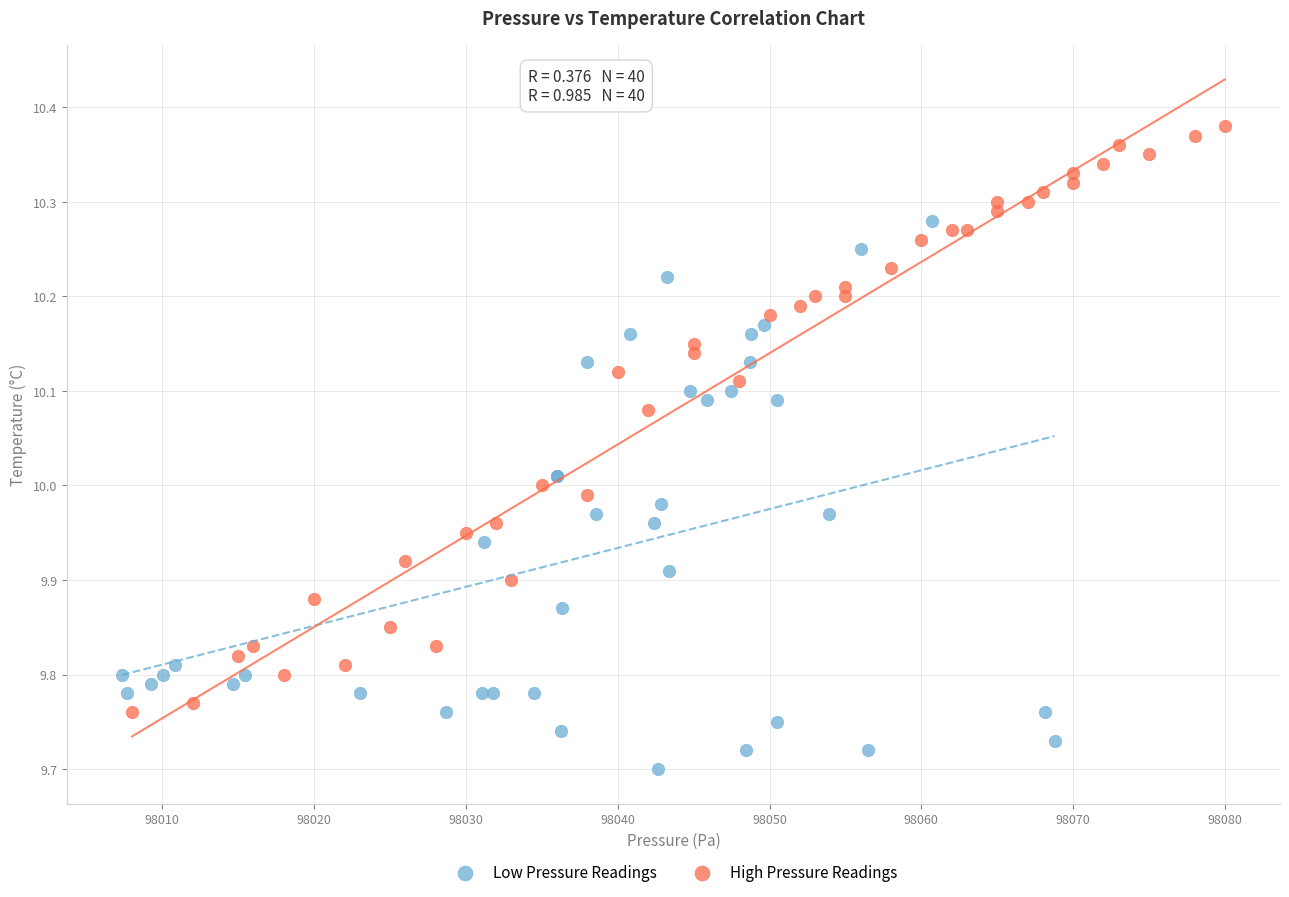

What are all the series names shown in the legend?

Low Pressure Readings, High Pressure Readings